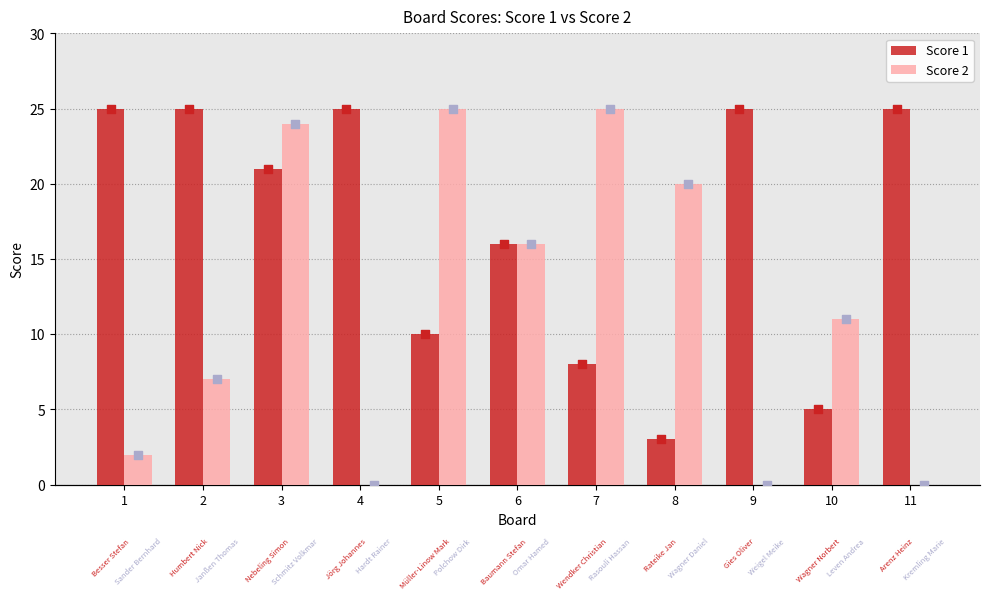

Which series has the largest Y range (max minus min)?

Score 2